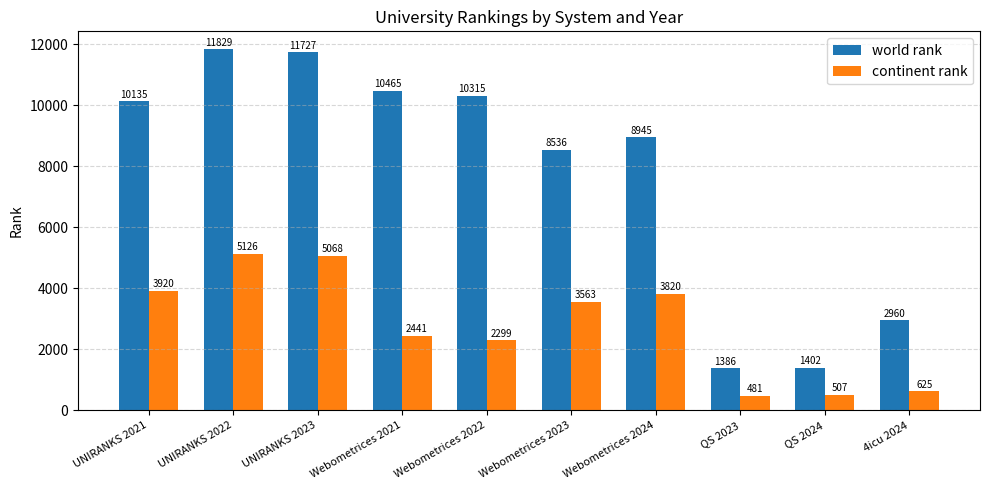

What is the sum of all continent rank values?

27850